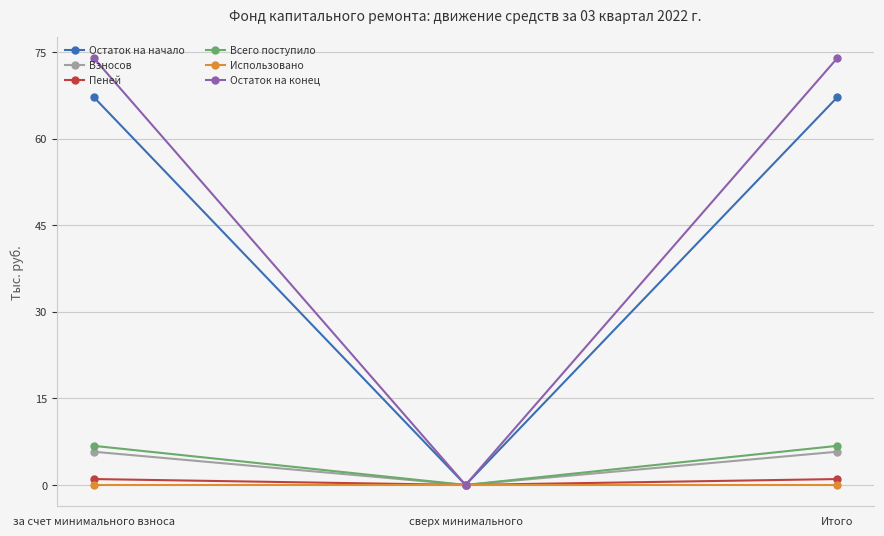

What is the label of the 2nd point from the left?

сверх минимального